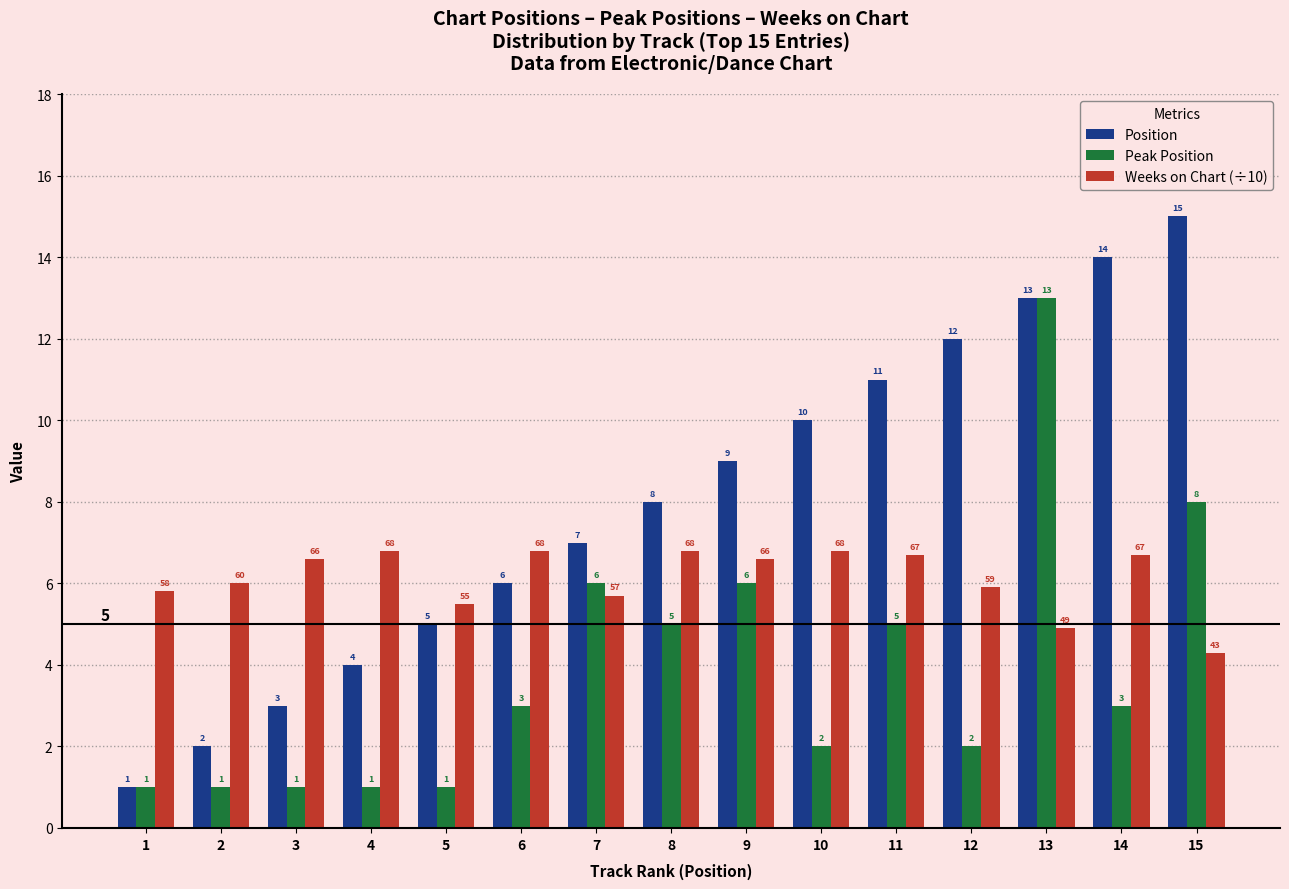

What is the spread (max minus min) of values at 10?

8.0